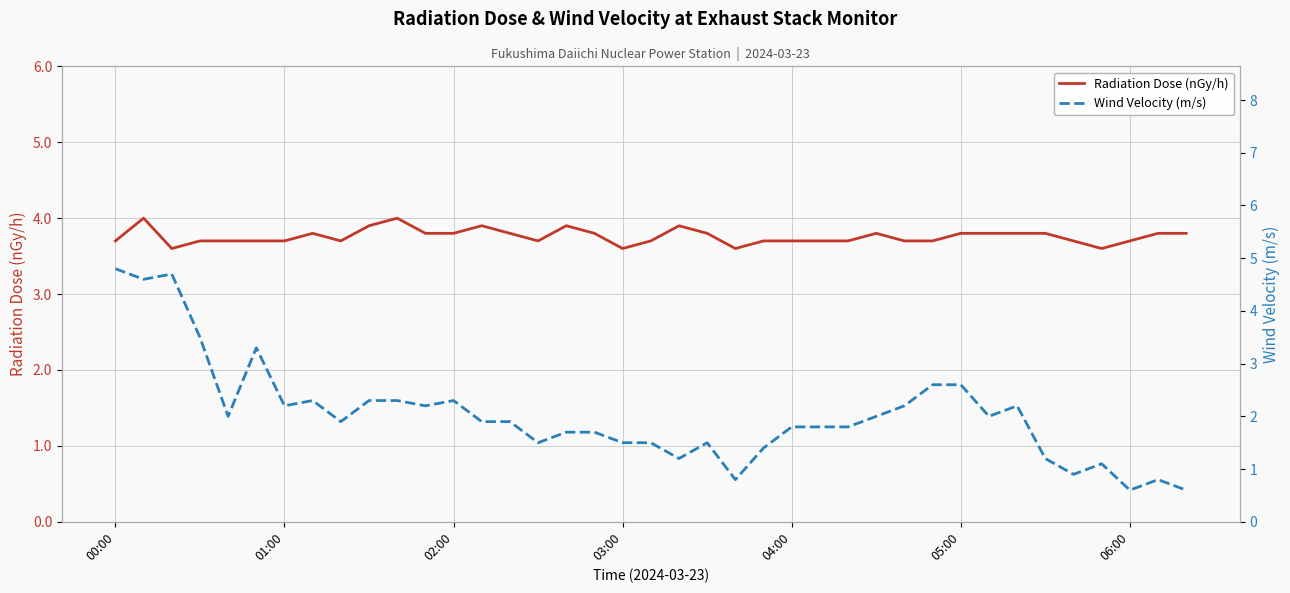

Does the chart display data point markers on the line(s)?

No